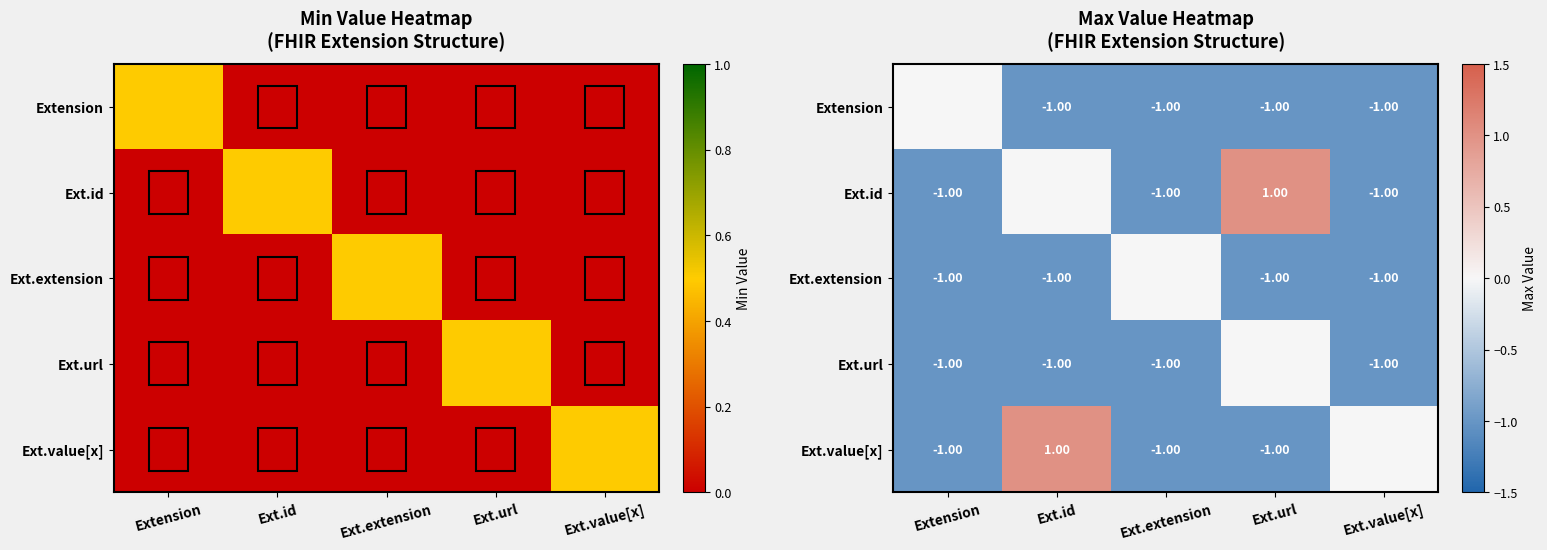

True or false: Ext.extension has a value of -1 at Extension.

True